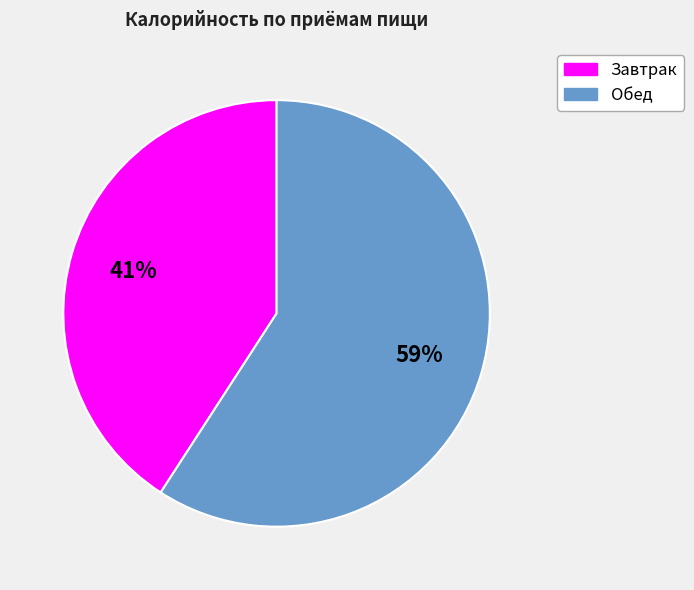

Do Завтрак and Обед together represent more than half of the pie?

Yes